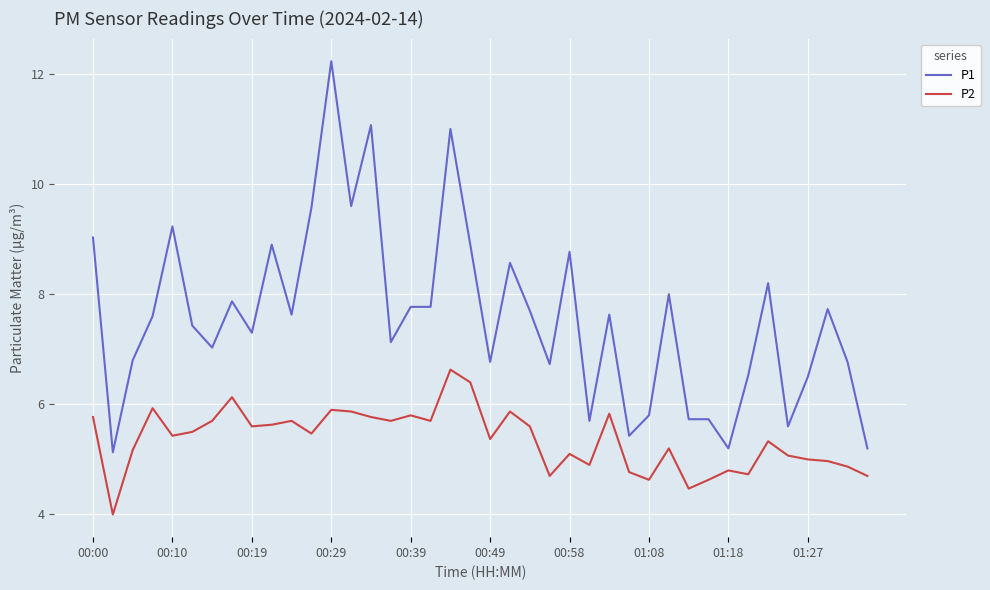

True or false: P1 and P2 cross at least once.

False